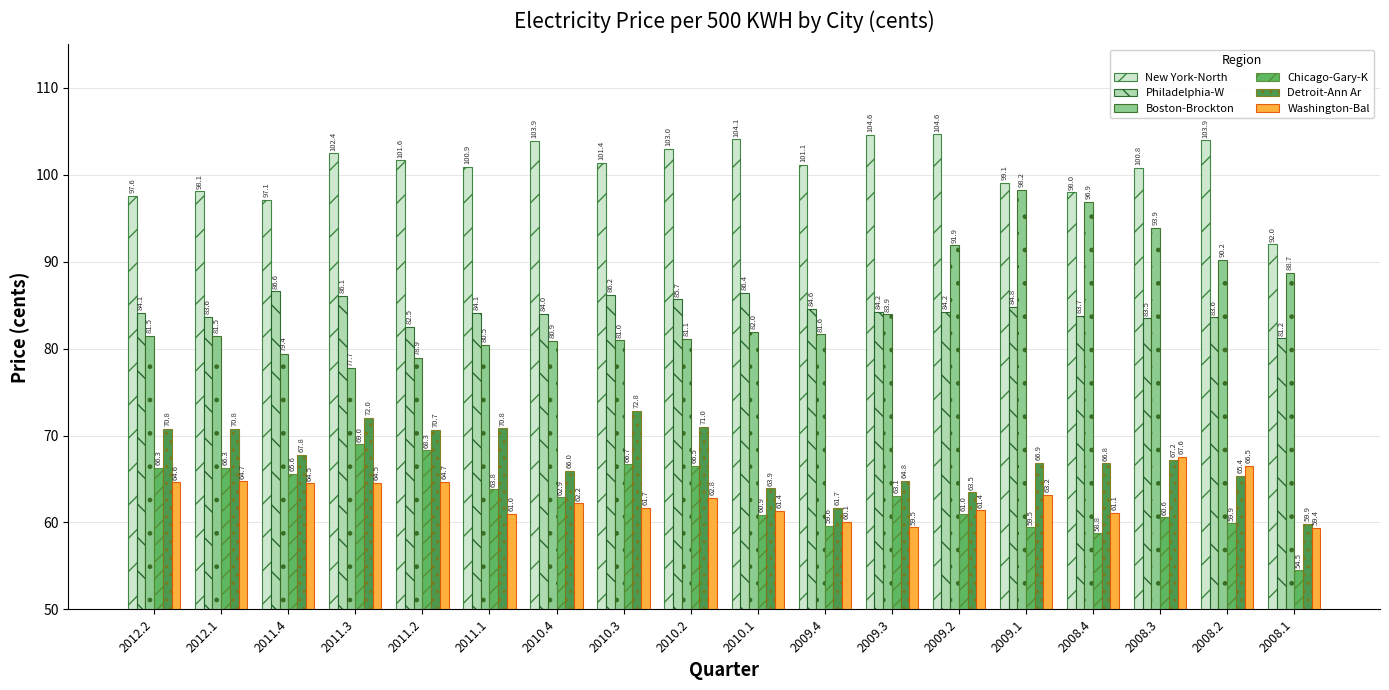

Reading right to left, extract all data points from this chart.

New York-North: 92.0	103.9	100.8	98.0	99.1	104.6	104.6	101.1	104.1	103.0	101.4	103.9	100.9	101.6	102.4	97.1	98.1	97.6
Philadelphia-W: 81.2	83.6	83.5	83.7	84.8	84.2	84.2	84.6	86.4	85.7	86.2	84.0	84.1	82.5	86.1	86.6	83.6	84.1
Boston-Brockton: 88.7	90.2	93.9	96.9	98.2	91.9	83.9	81.6	82.0	81.1	81.0	80.9	80.5	78.9	77.7	79.4	81.5	81.5
Chicago-Gary-K: 54.5	59.9	60.6	58.8	59.5	61.0	63.1	59.6	60.9	66.5	66.7	62.9	63.8	68.3	69.0	65.6	66.3	66.3
Detroit-Ann Ar: 59.9	65.4	67.2	66.8	66.9	63.5	64.8	61.7	63.9	71.0	72.8	66.0	70.8	70.7	72.0	67.8	70.8	70.8
Washington-Bal: 59.4	66.5	67.6	61.1	63.2	61.4	59.5	60.1	61.4	62.8	61.7	62.2	61.0	64.7	64.5	64.5	64.7	64.6